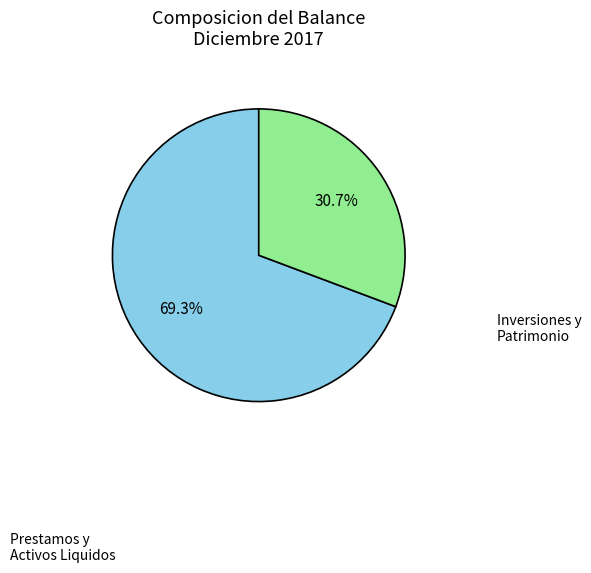

Count the number of slices in the pie.

2